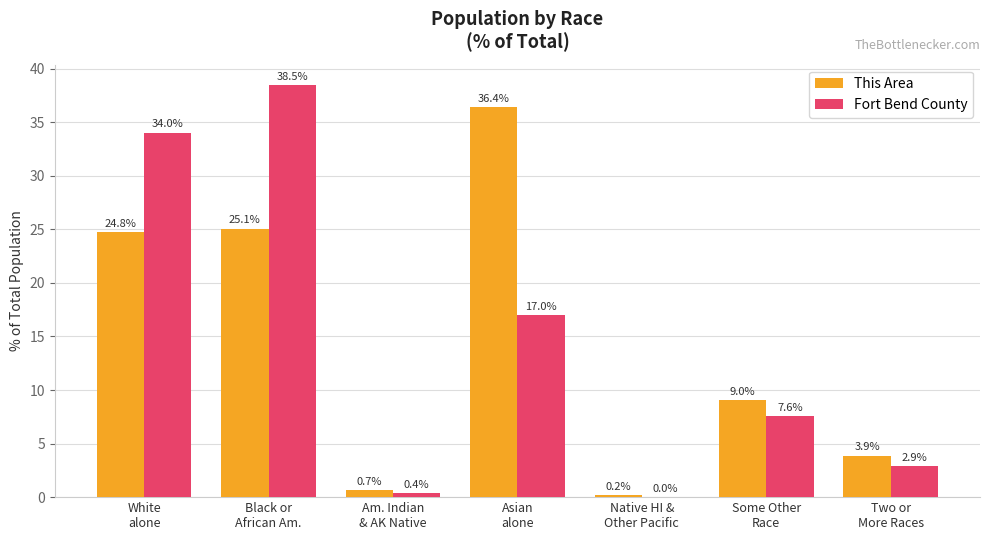

What is the sum of the Fort Bend County values at Am. Indian
& AK Native and Native HI &
Other Pacific?

0.4